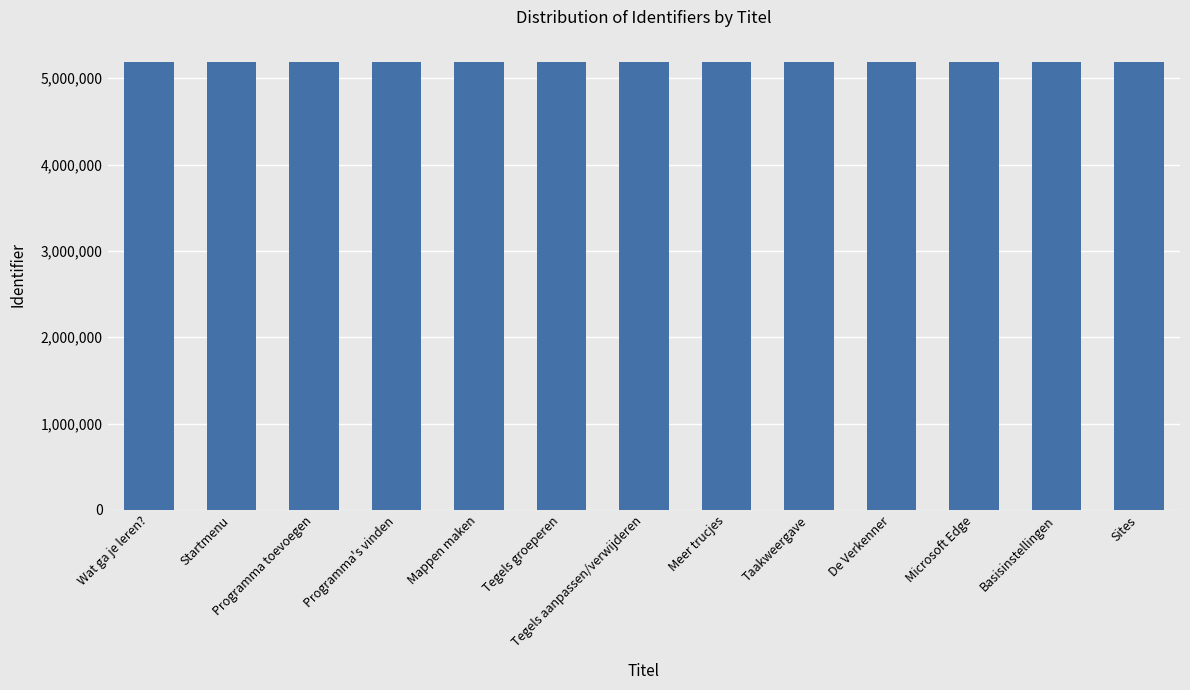

What is the ratio of the value at Microsoft Edge to the value at Tegels groeperen?

1.0